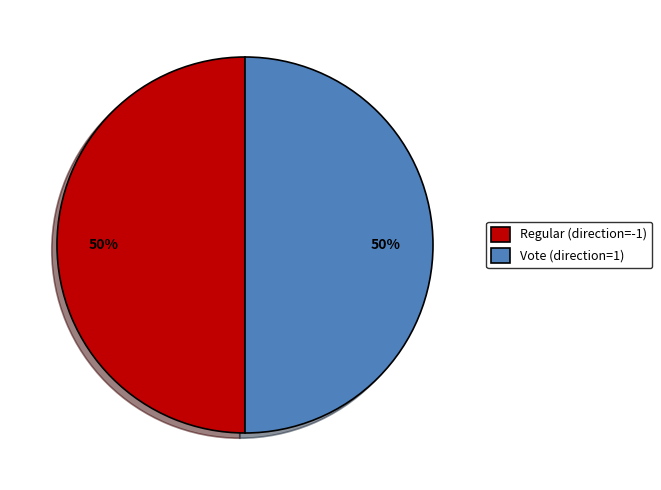

True or false: Vote (direction=1) accounts for 44% of the total.

False